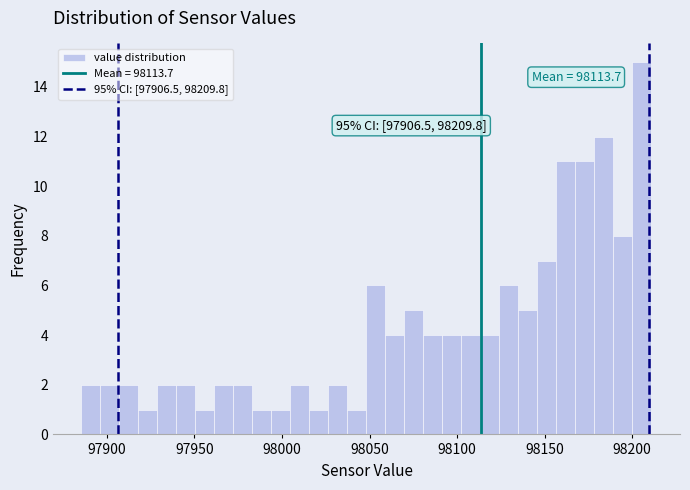

Read against the x-axis, roughly where is the centre of the tallest bar?

98205